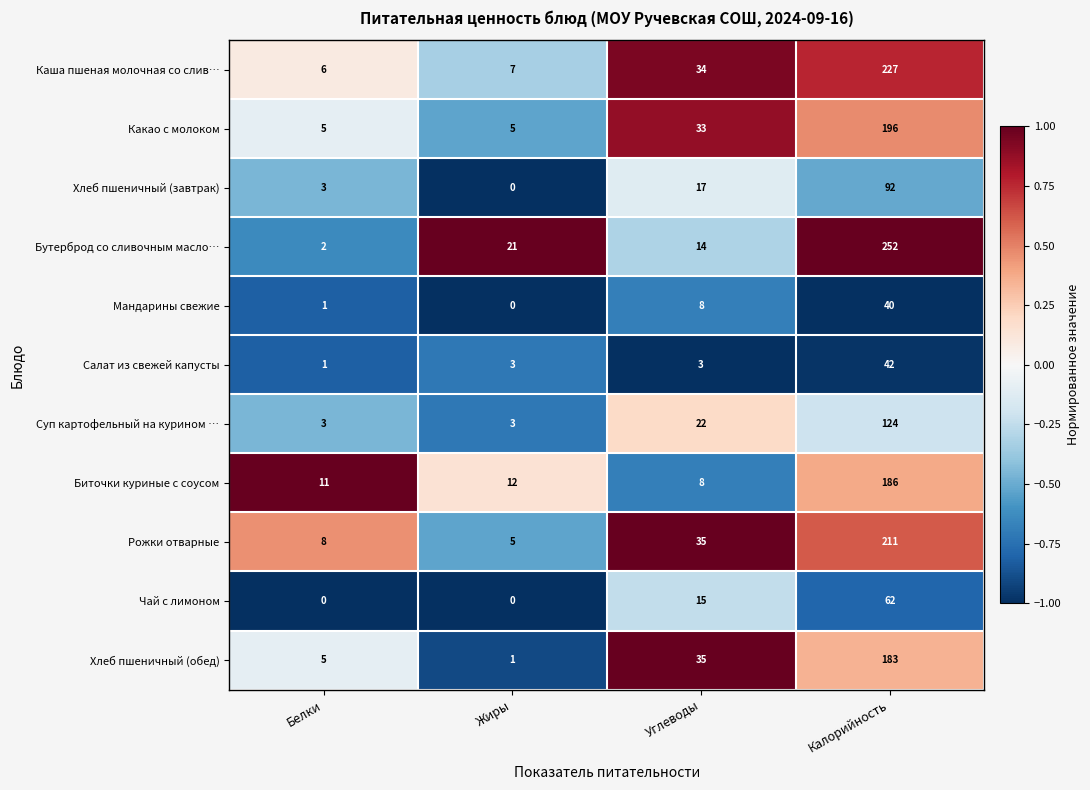

Which series has the largest range (max minus min)?

Бутерброд со сливочным масло…